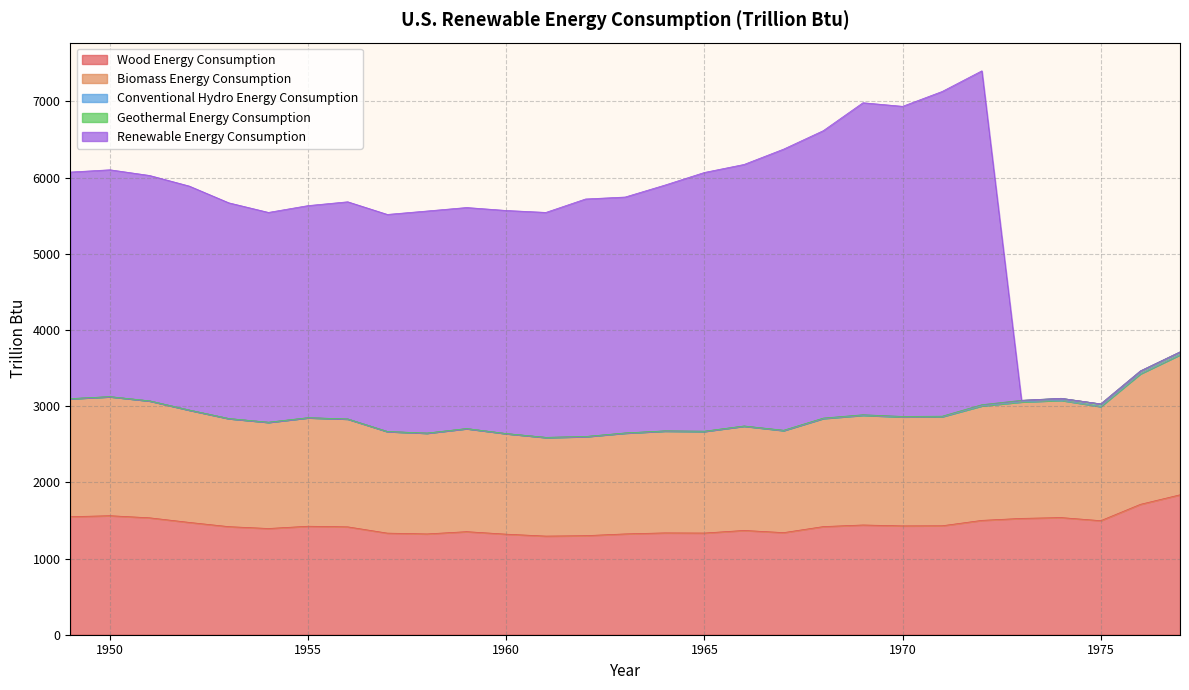

What is the minimum value for Wood Energy Consumption?

1294.8